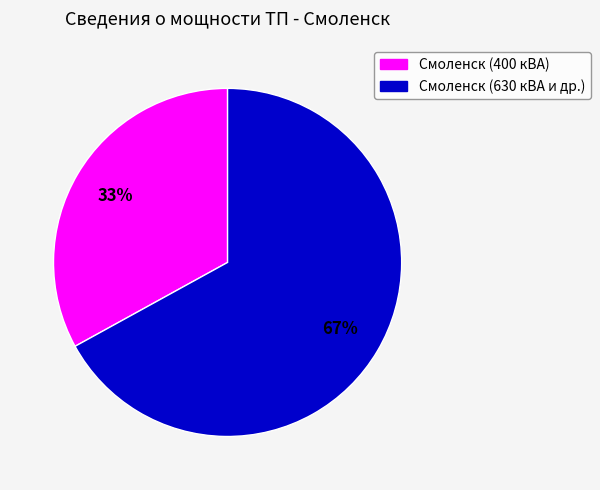

Is there a majority slice in this chart?

Yes